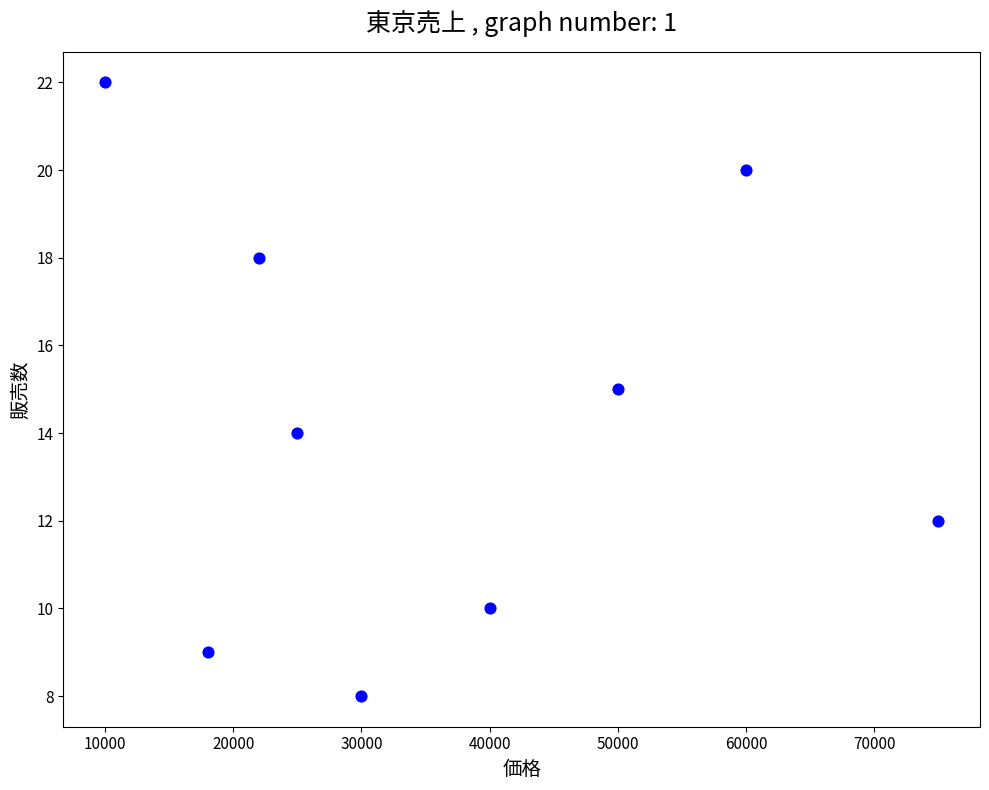

What is the range of Y values (max minus min)?

14